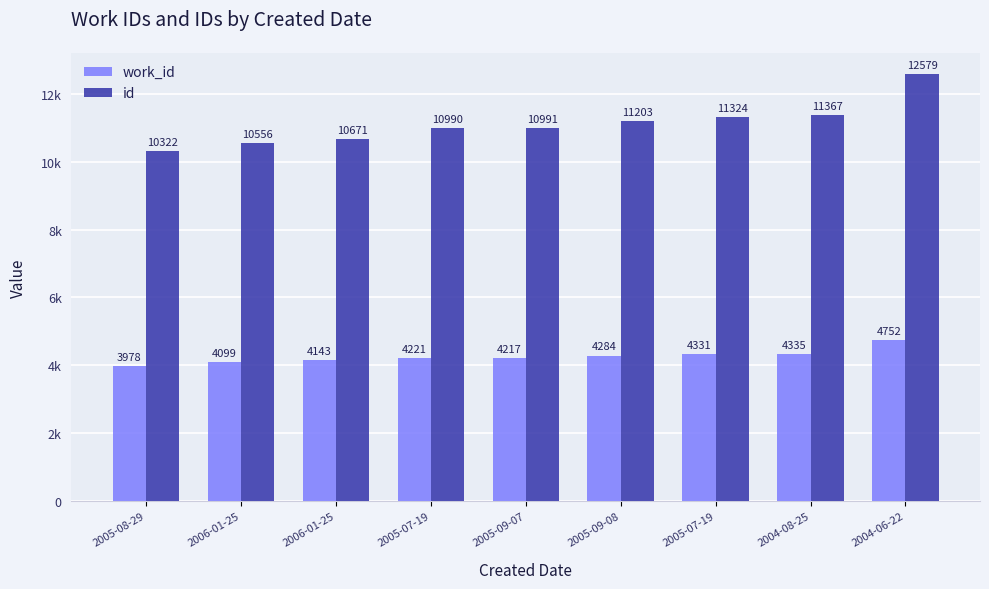

Are the bars grouped side by side (vs. stacked)?

Yes